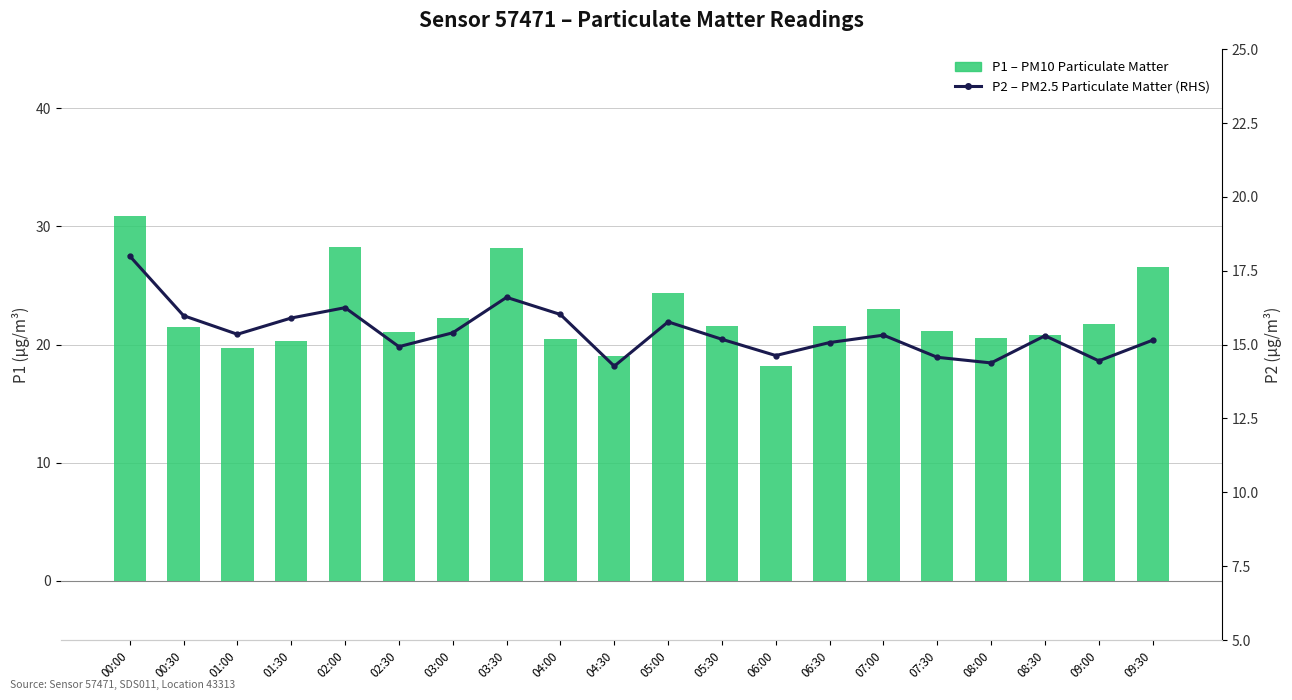

Which has a higher value, 07:30 or 01:00?

07:30